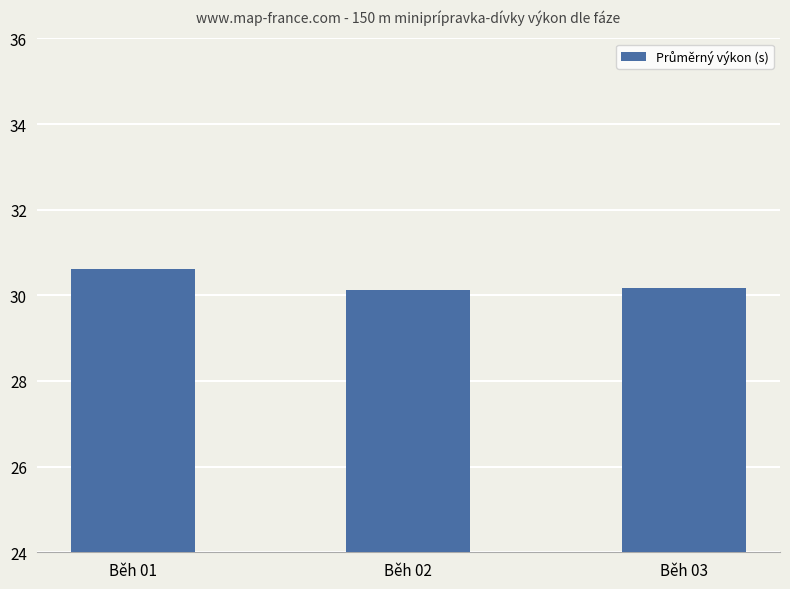

What is the sum of the values at Běh 01 and Běh 02?

60.7